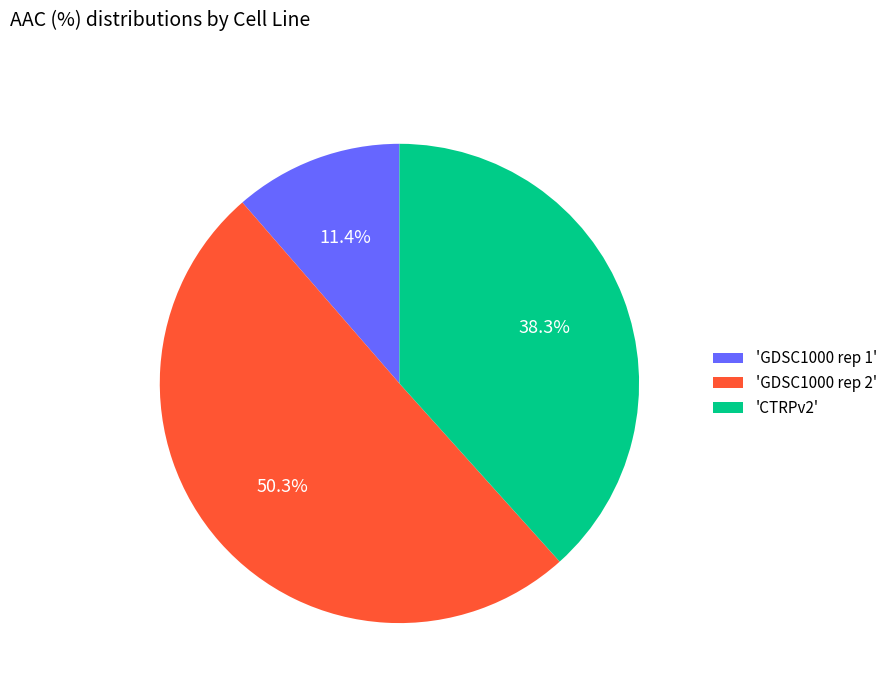

Which has a higher value, 'CTRPv2' or 'GDSC1000 rep 2'?

'GDSC1000 rep 2'